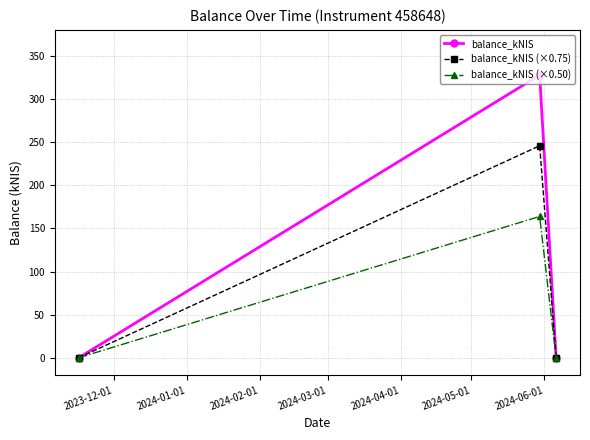

Which series has the largest total across all categories?

balance_kNIS